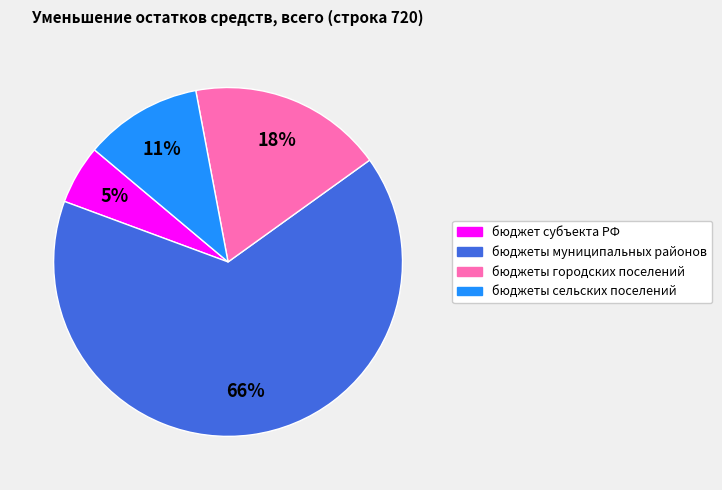

Is there any slice that represents more than half of the pie?

Yes